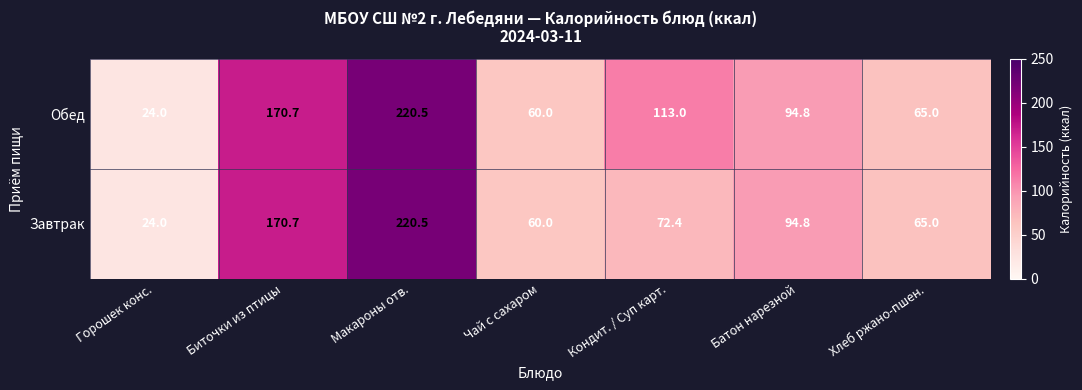

Reading right to left, extract all data points from this chart.

Обед: 65.0	94.8	113.0	60.0	220.5	170.7	24.0
Завтрак: 65.0	94.8	72.4	60.0	220.5	170.7	24.0